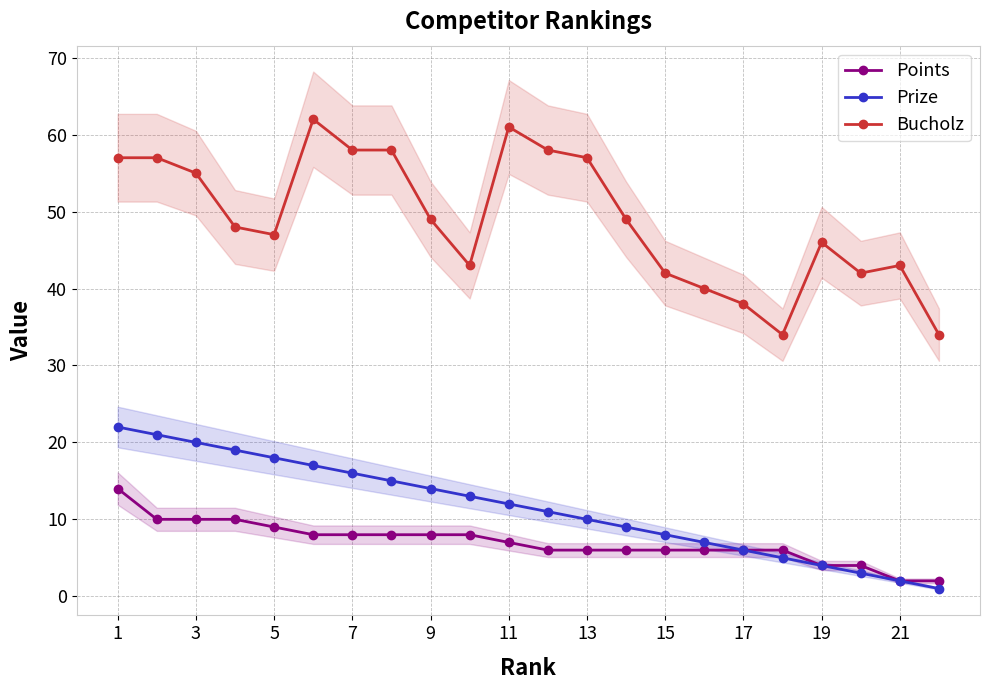

Is it true that Bucholz equals 57 at 13?

True